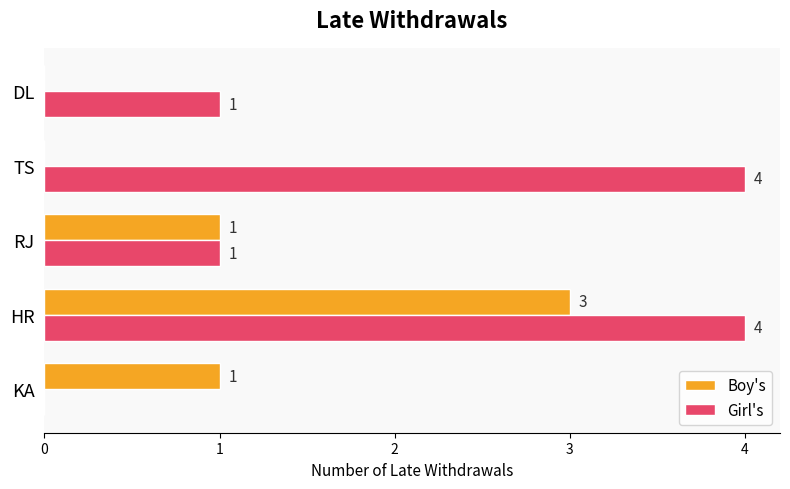

The value of Boy's at TS is 2. True or false?

False